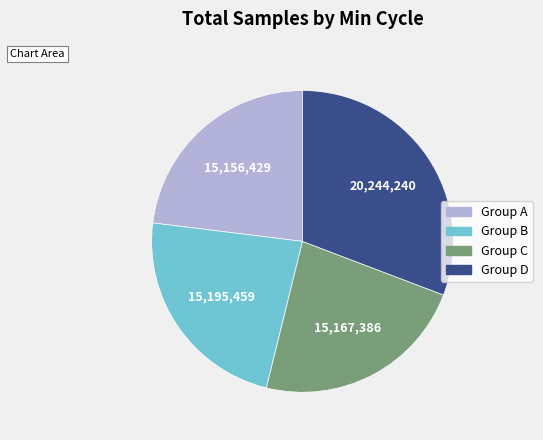

Do Group B and Group C together represent more than half of the pie?

No